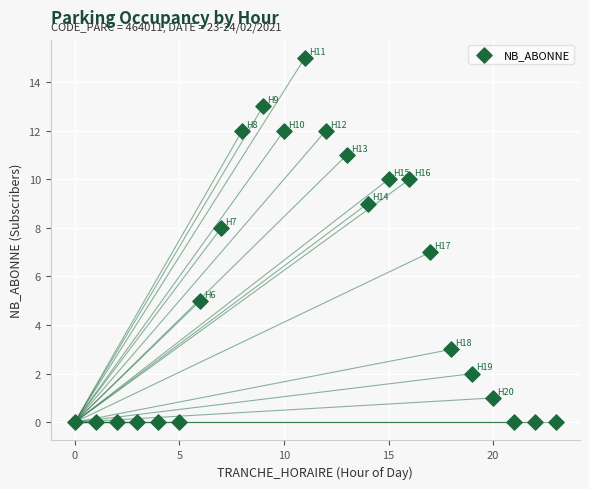

What is the range of X values (max minus min)?

23